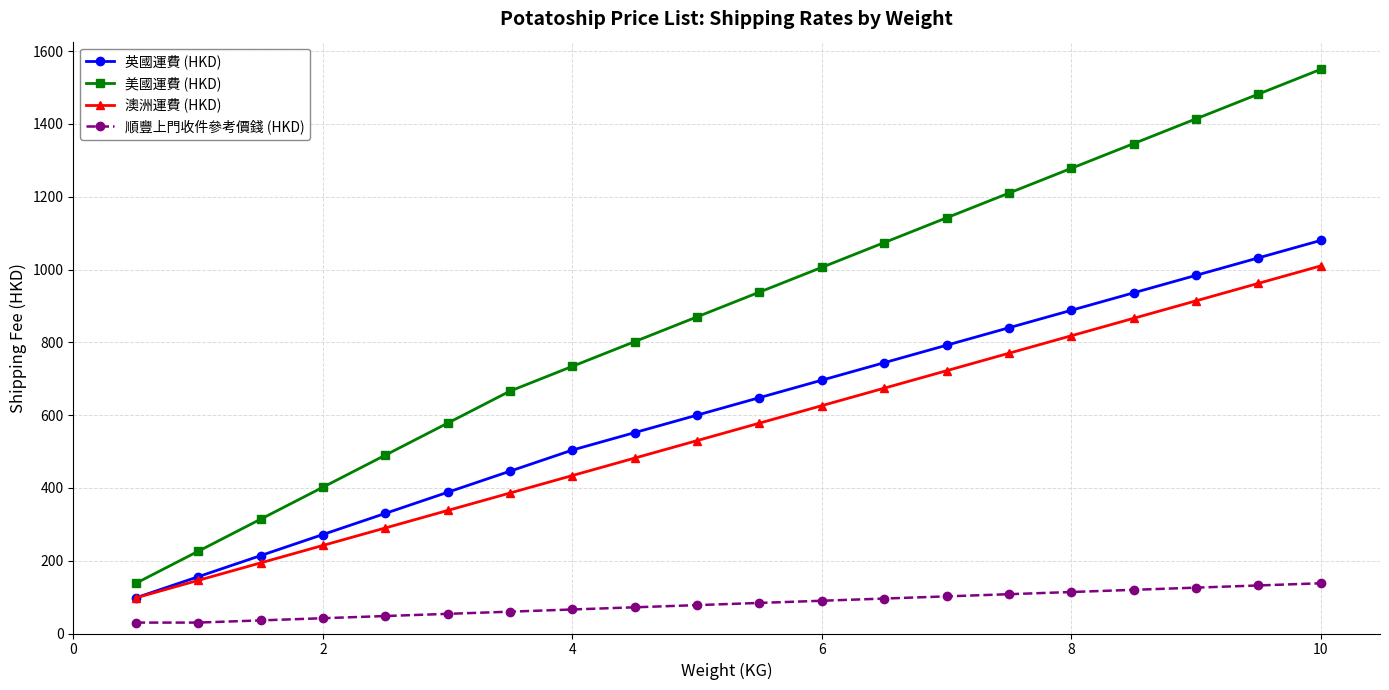

True or false: 美國運費 (HKD) has more than 0 interior local peaks.

False